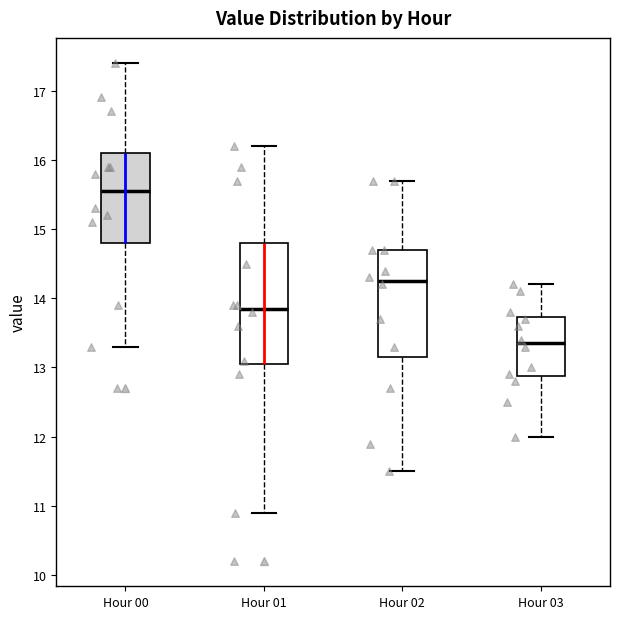

Which box's median line is the highest?

Hour 00